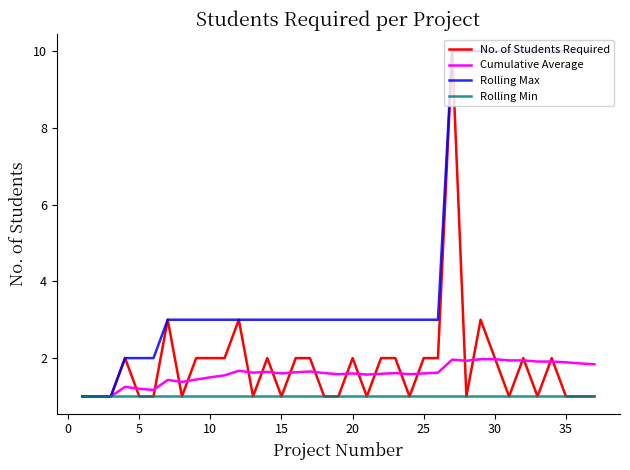

What is the average value of the No. of Students Required series?

1.8